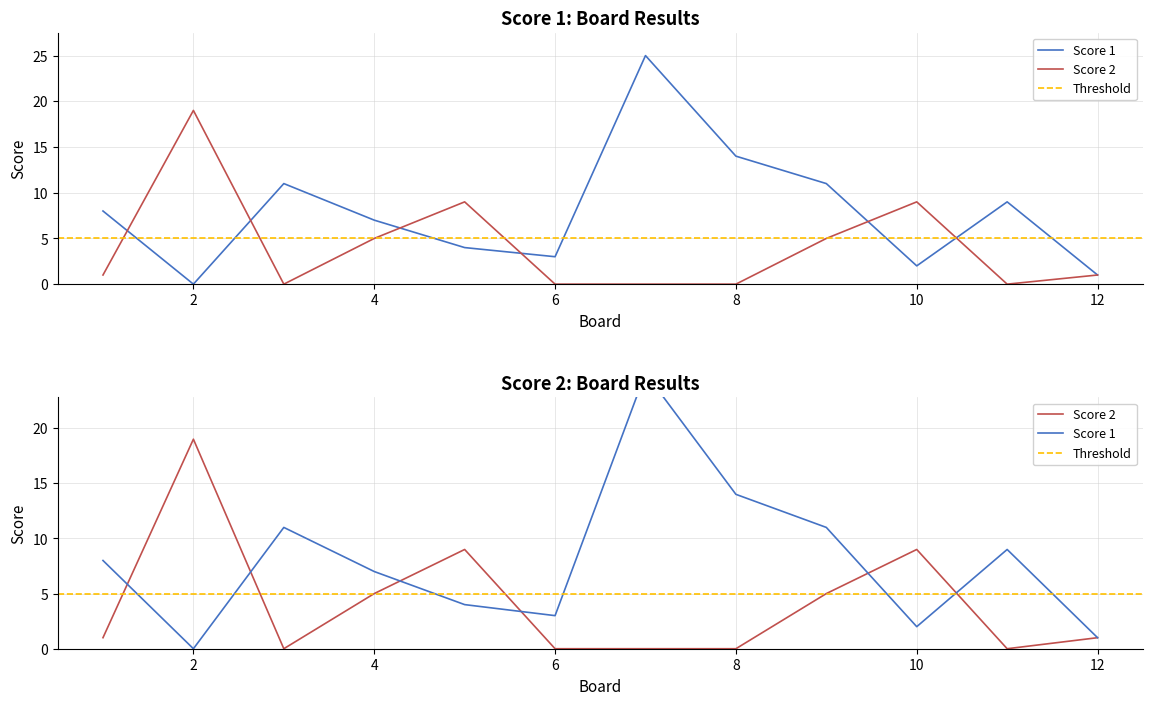

How many data points in Score 1 are less than 8?

6